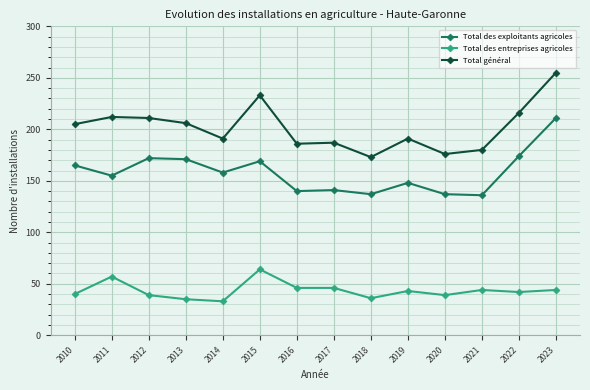

True or false: Total des entreprises agricoles and Total des exploitants agricoles intersect in this chart.

False